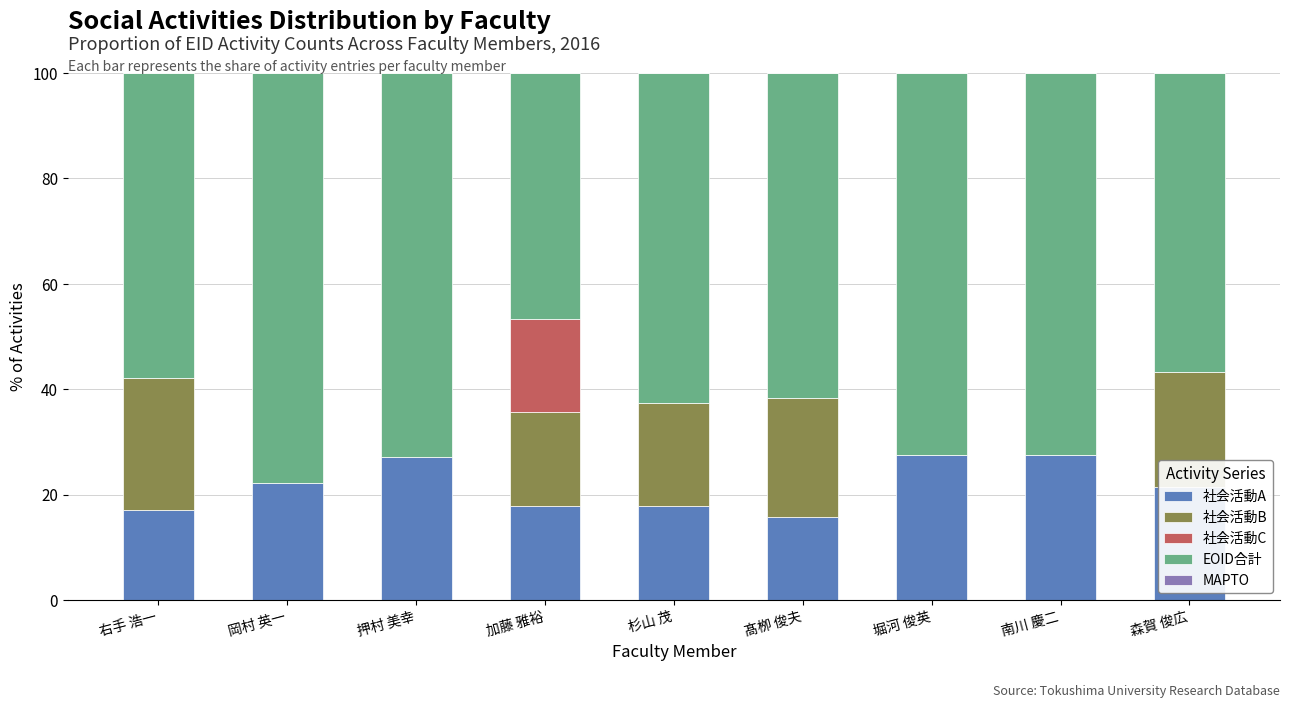

Are the bars grouped side by side (vs. stacked)?

No